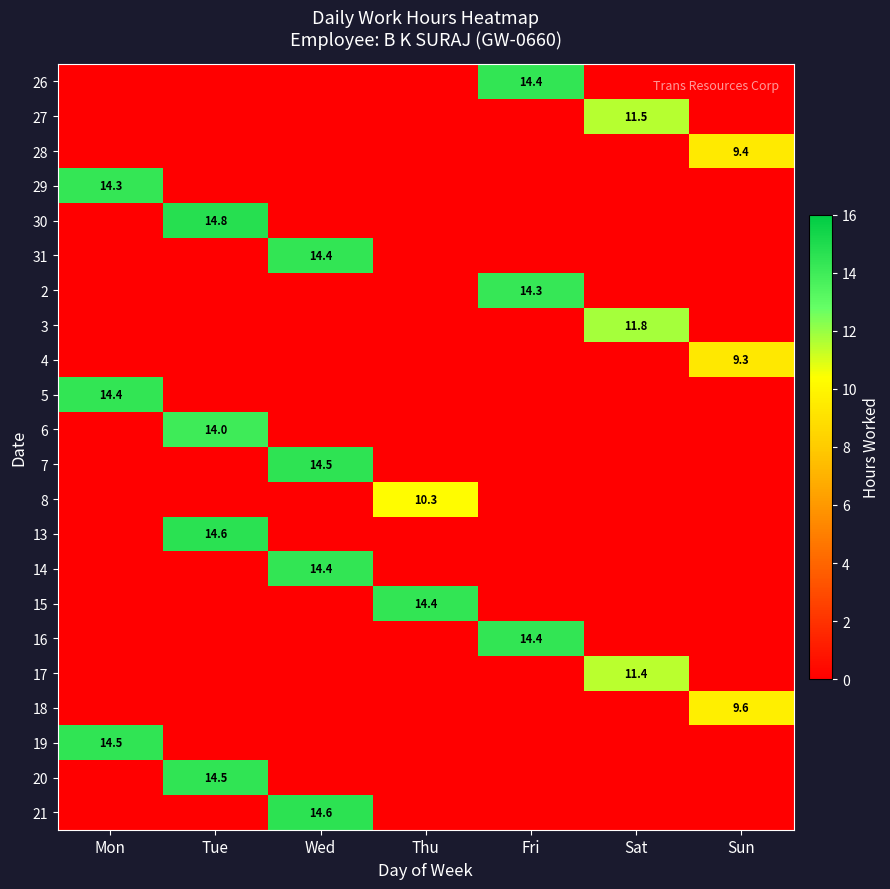

What is the spread (max minus min) of values at Fri?

14.4